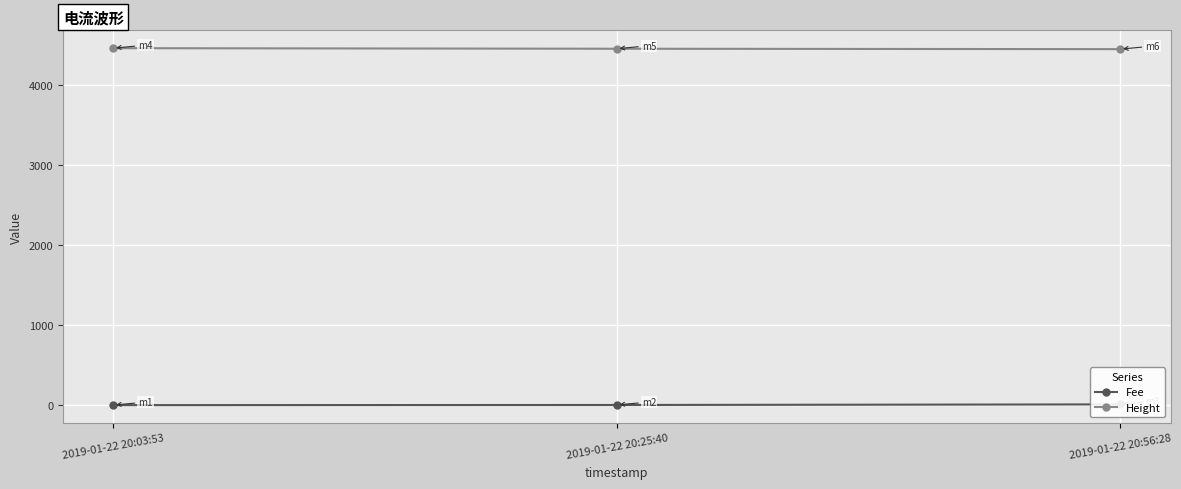

What is the label of the 2nd point from the right?

2019-01-22 20:25:40